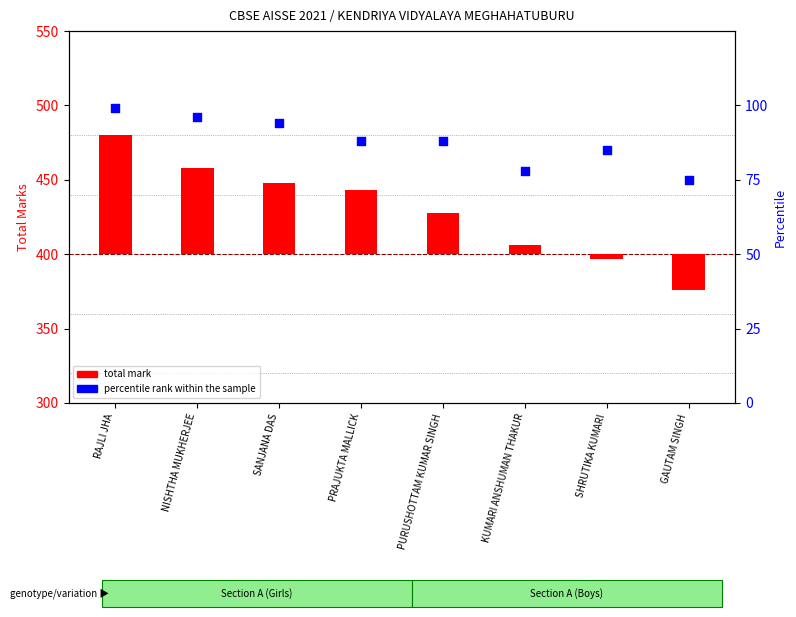

At which category is the sum across all series the highest?

RAJLI JHA